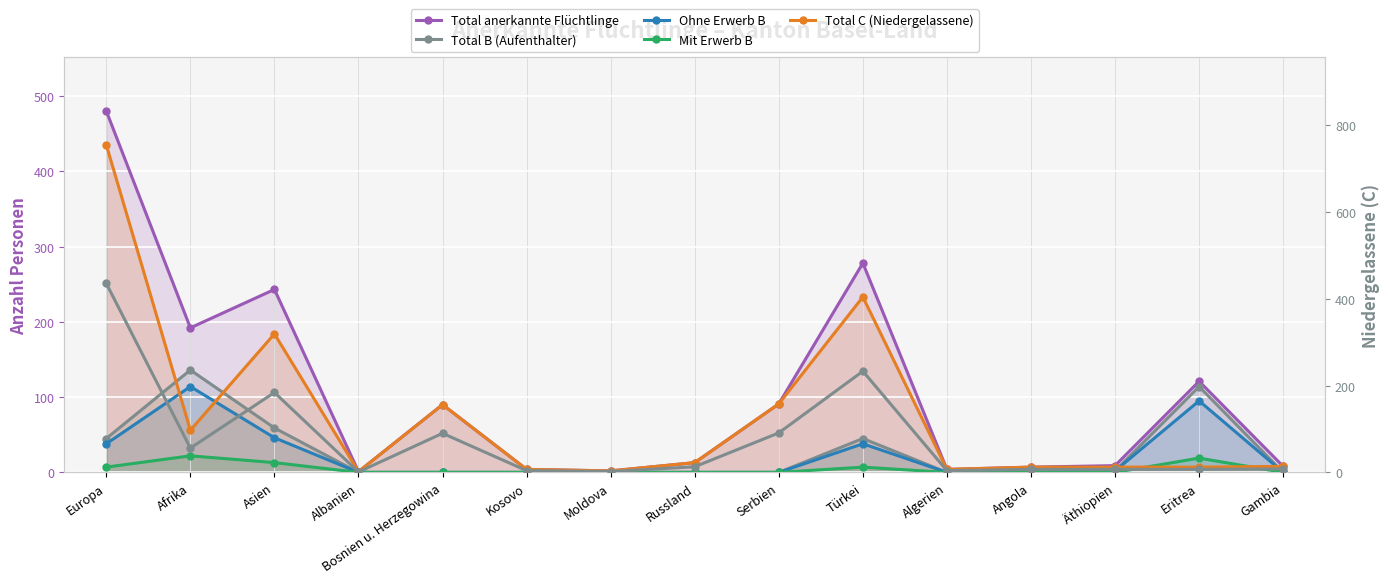

Which series has the largest total across all categories?

Total anerkannte Flüchtlinge